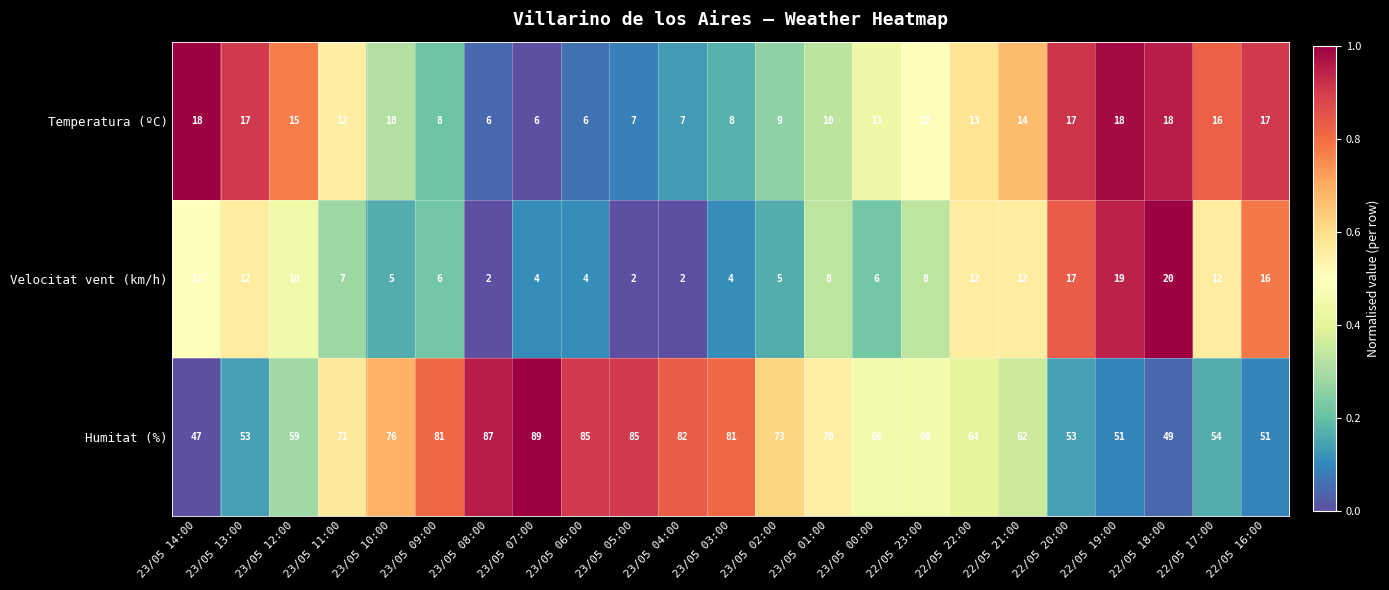

List the series in order of their peak value, highest first.

Humitat (%), Velocitat vent (km/h), Temperatura (ºC)